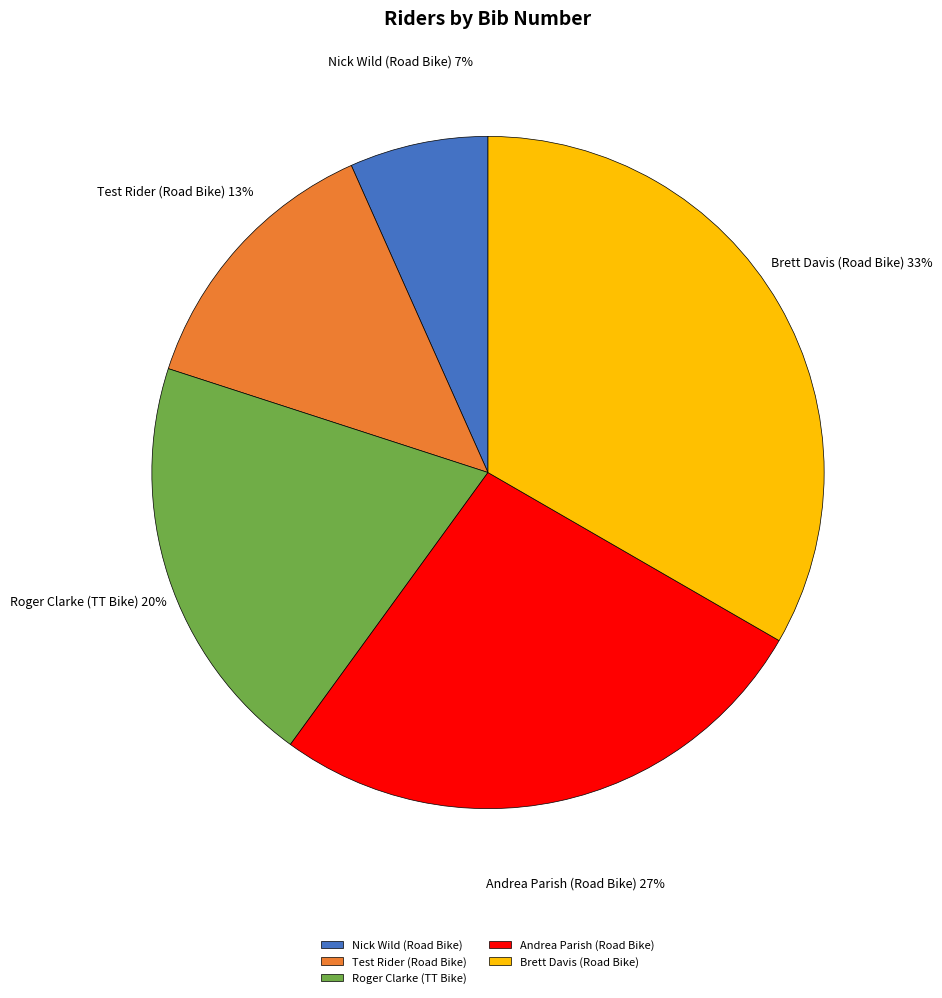

To the nearest percent, what is the average slice percentage?

20%